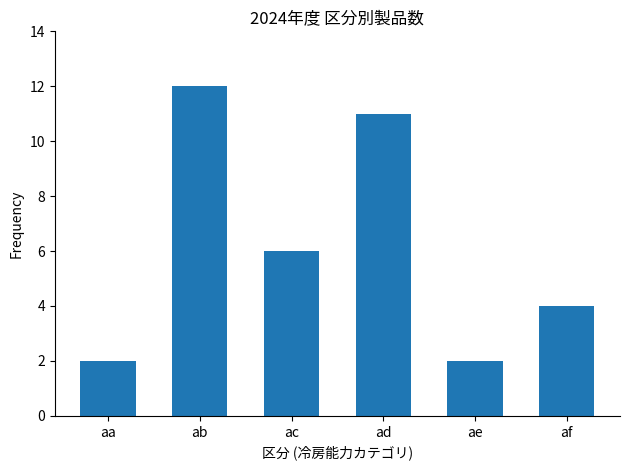

Which category has the highest value across all series?

ab